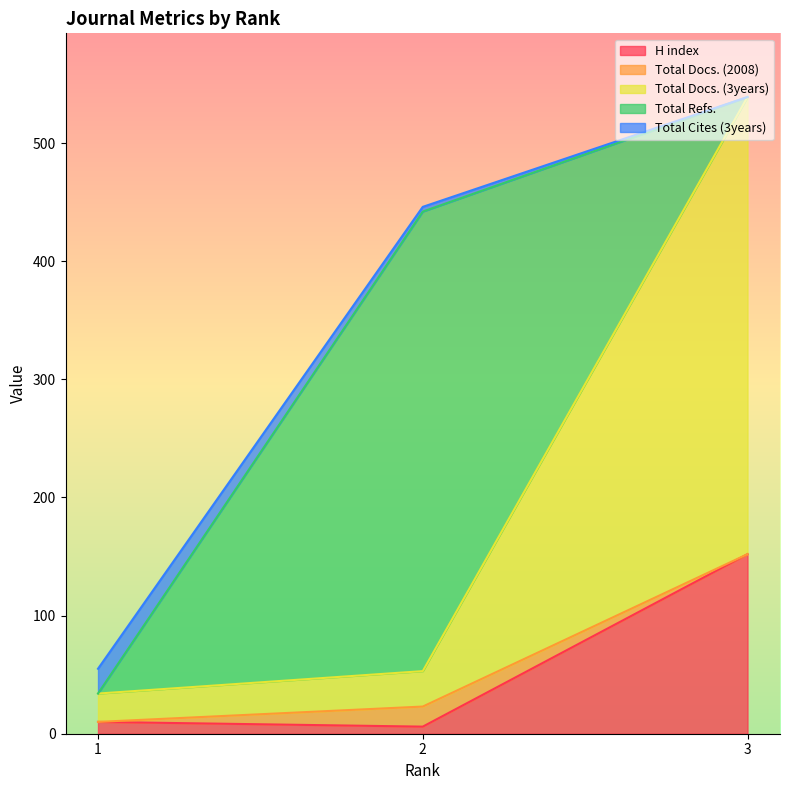

Which series changed the most between 1 and 3?

Total Docs. (3years)